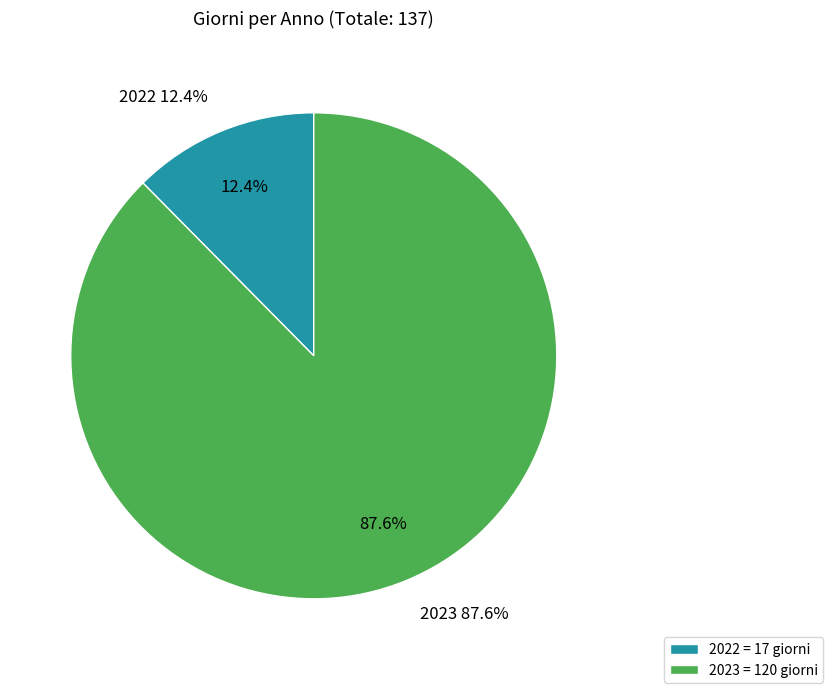

What is the smallest slice in the pie chart?

2022